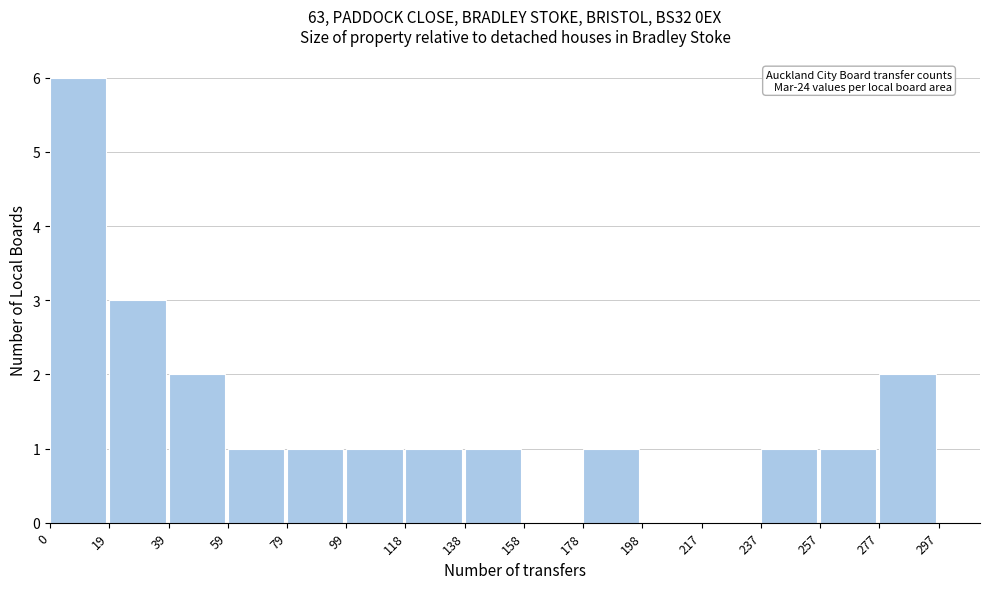

Over which range of the x-axis is the bar tallest?

0 to 19